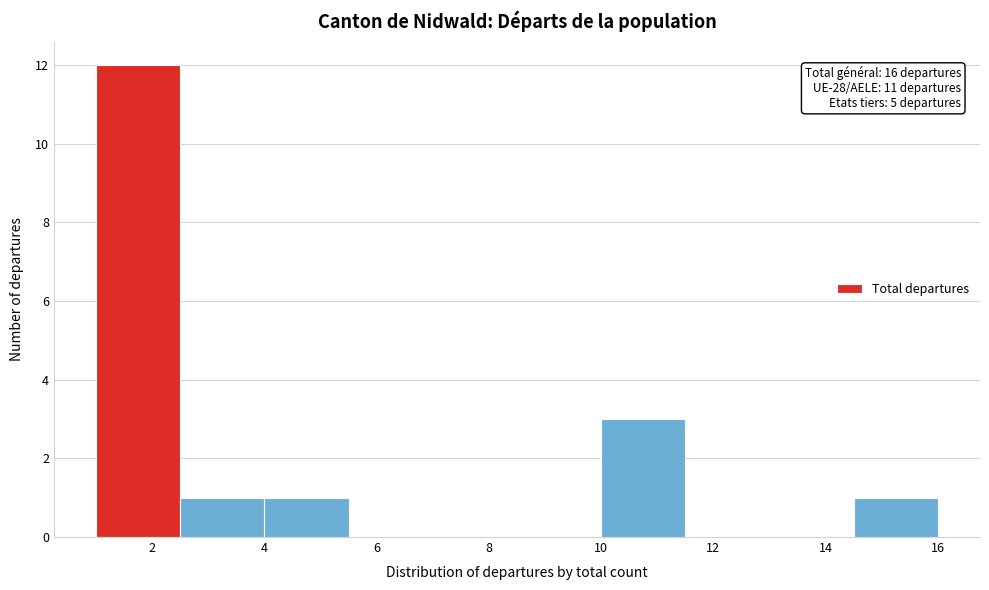

Over which range of the x-axis is the bar tallest?

1.0 to 2.5